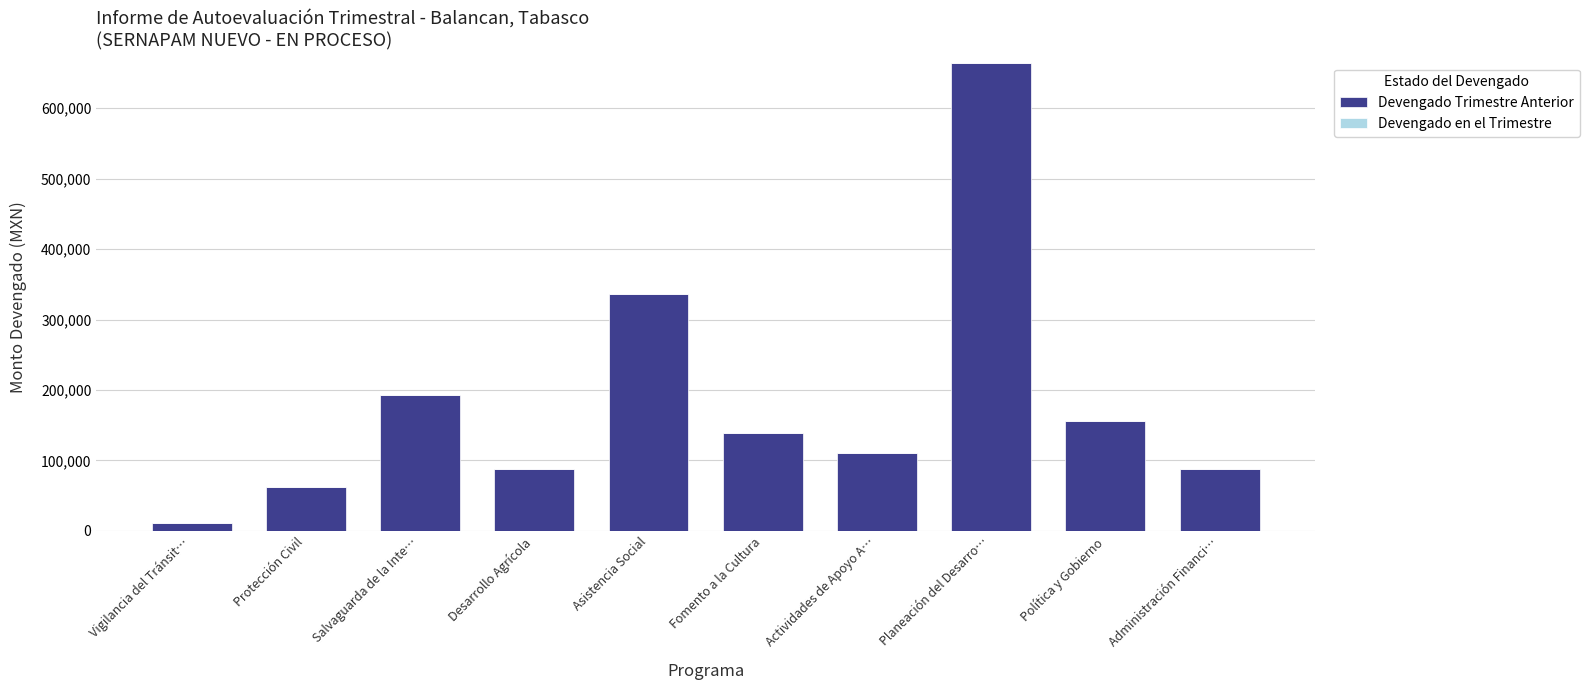

What is the ratio of the value at Asistencia Social to the value at Planeación del Desarro…?

0.5